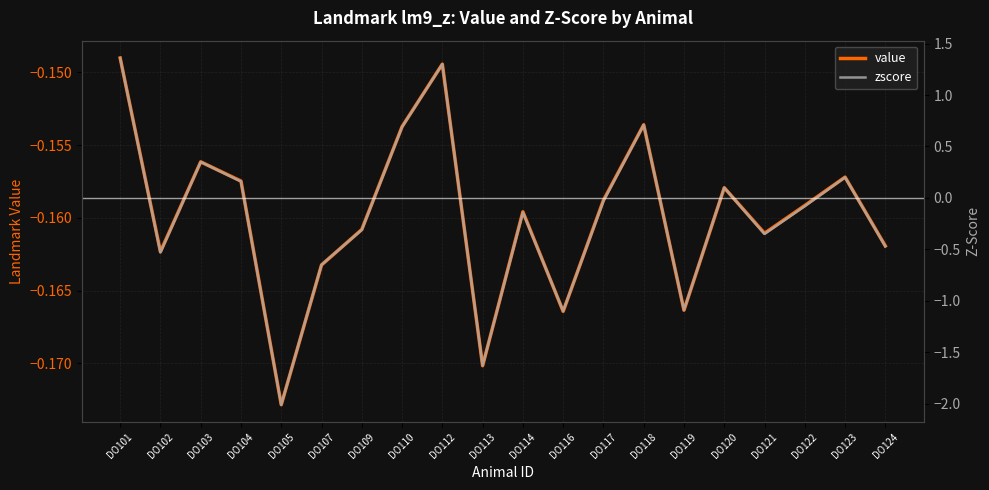

What is the value of the zscore point at the 19th from the left?

0.2